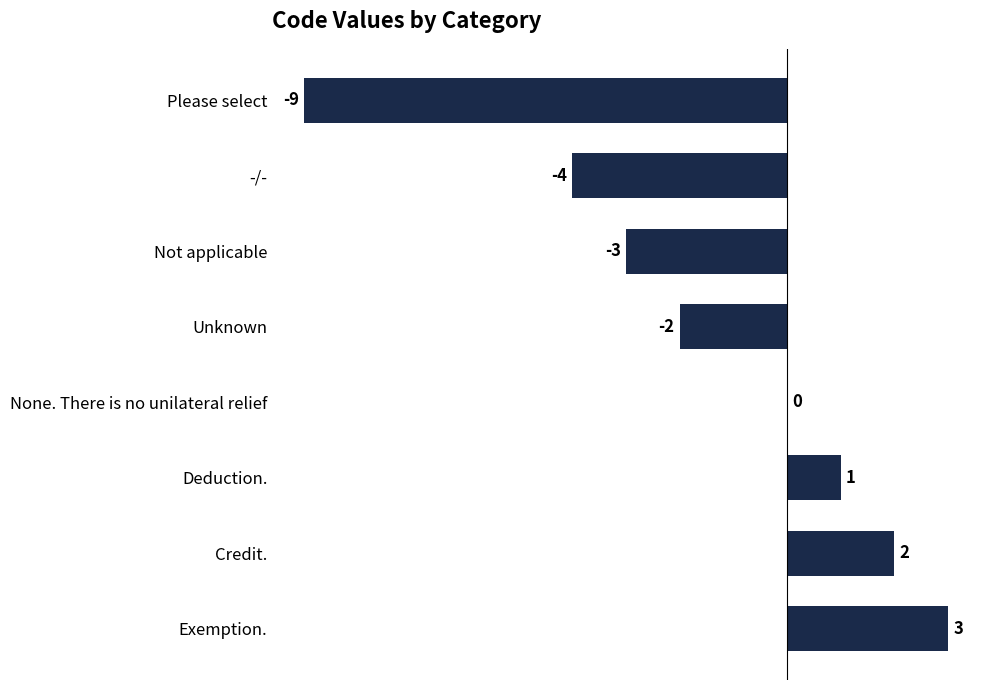

What is the sum of all values?

-12